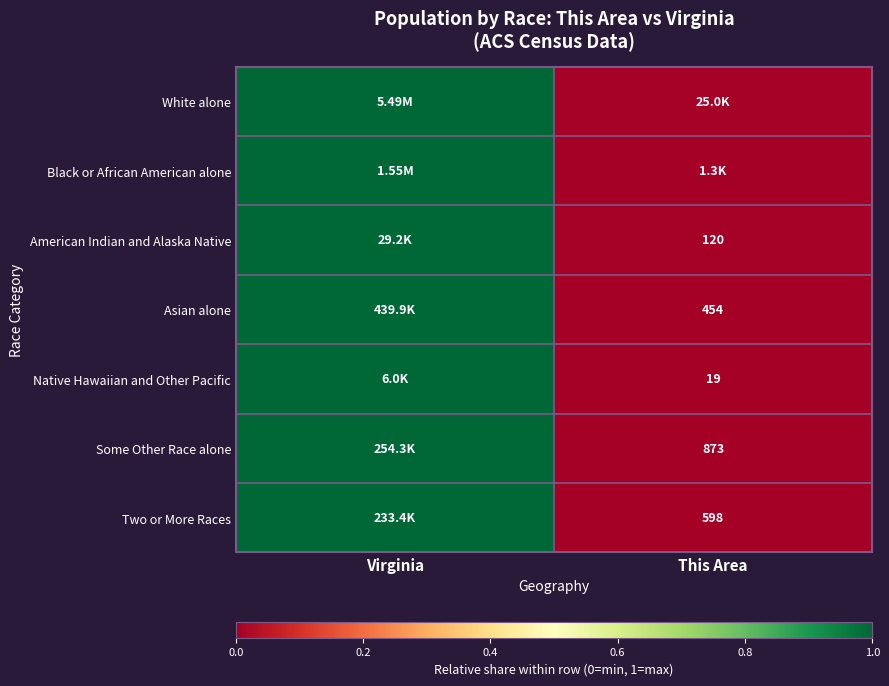

Is the value of Two or More Races at This Area greater than the value of Some Other Race alone at This Area?

No